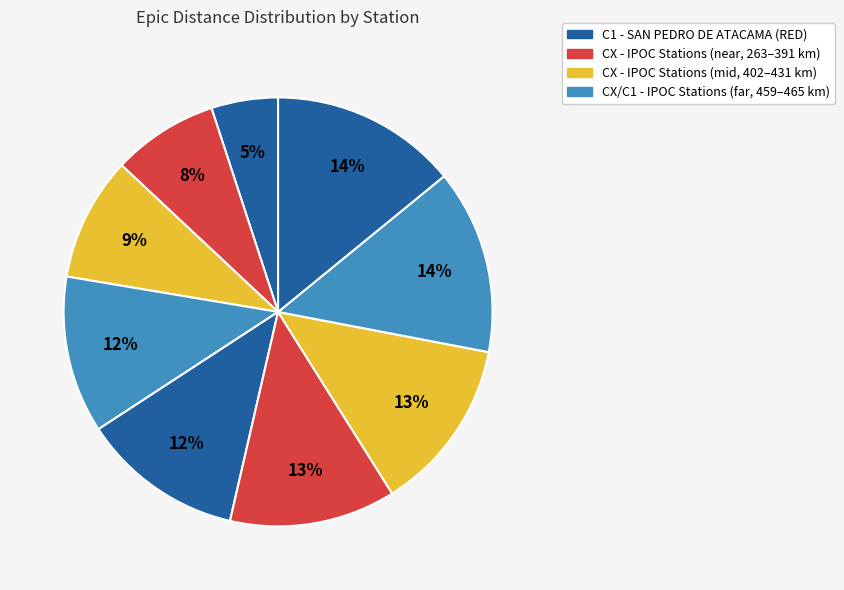

How many slices are in this pie chart?

9